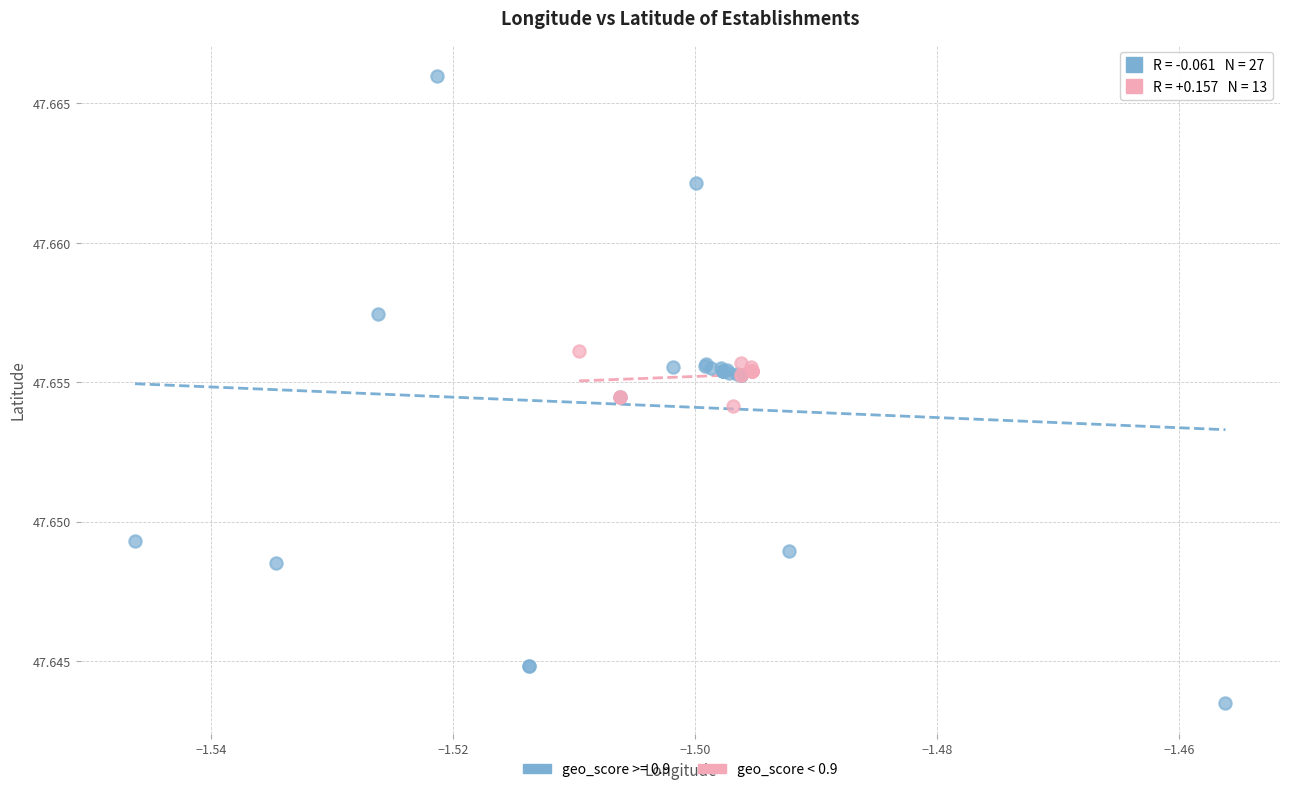

Which series contains the highest Y value?

geo_score >= 0.9